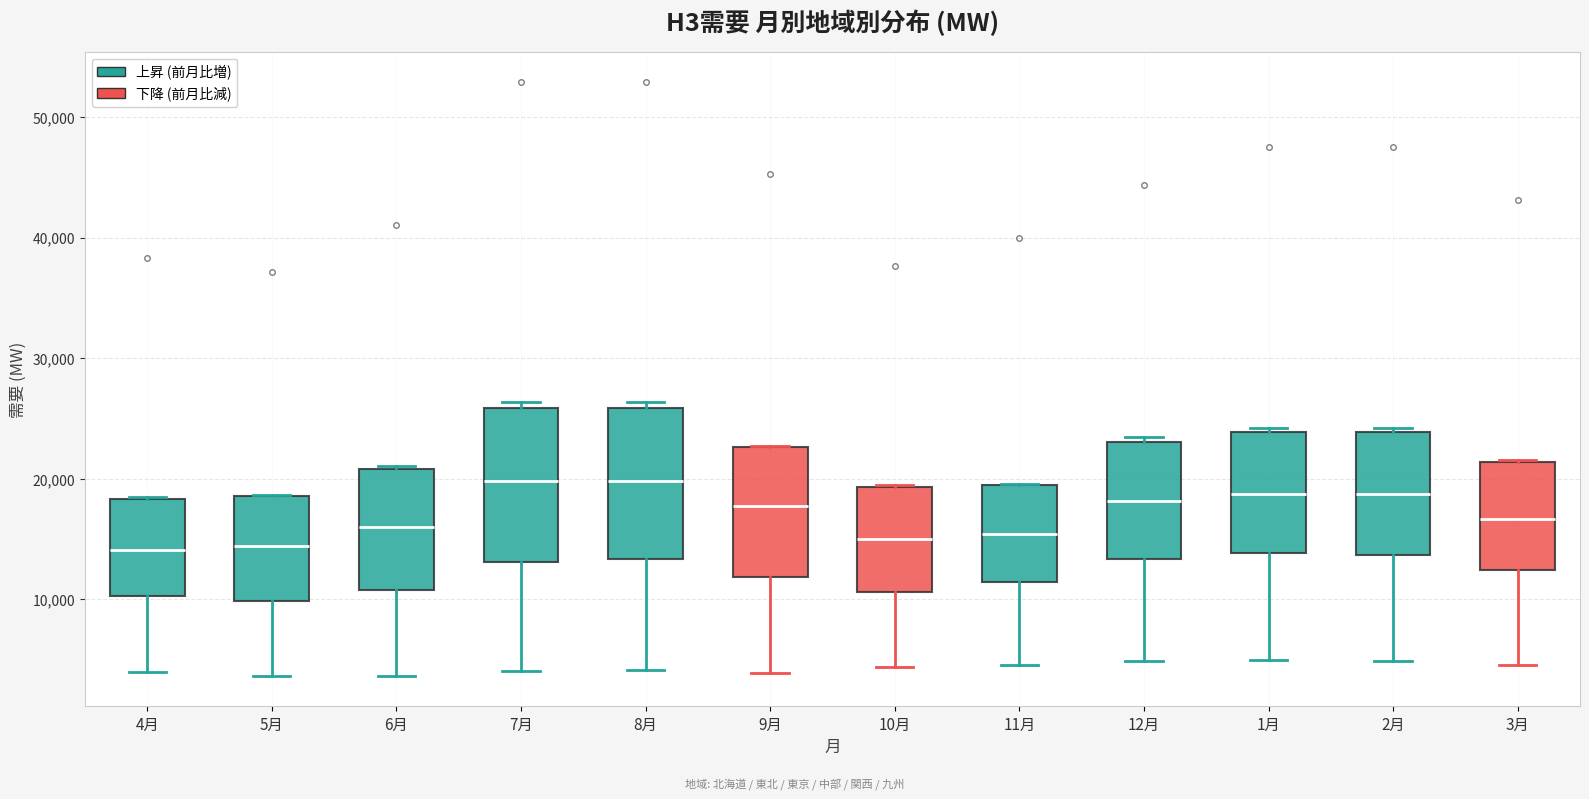

Reading left to right, transcribe this box plot: for each box, give where its median line is, the range the box spans, and where its two whiskers end, as read against the y-axis. The values are not printed on the chart, so give them approximately, as read against the axis.

4月: median 14000, box 10000 to 18000, whiskers 4000 to 18000
5月: median 14000, box 10000 to 19000, whiskers 4000 to 19000
6月: median 16000, box 11000 to 21000, whiskers 4000 to 21000
7月: median 20000, box 13000 to 26000, whiskers 4000 to 26000 (just above the box's upper edge)
8月: median 20000, box 13000 to 26000, whiskers 4000 to 26000 (just above the box's upper edge)
9月: median 18000, box 12000 to 23000, whiskers 4000 to 23000
10月: median 15000, box 11000 to 19000, whiskers 4000 to 19000
11月: median 15000, box 11000 to 19000, whiskers 5000 to 20000
12月: median 18000, box 13000 to 23000, whiskers 5000 to 24000
1月: median 19000, box 14000 to 24000, whiskers 5000 to 24000 (just above the box's upper edge)
2月: median 19000, box 14000 to 24000, whiskers 5000 to 24000 (just above the box's upper edge)
3月: median 17000, box 12000 to 21000, whiskers 5000 to 22000